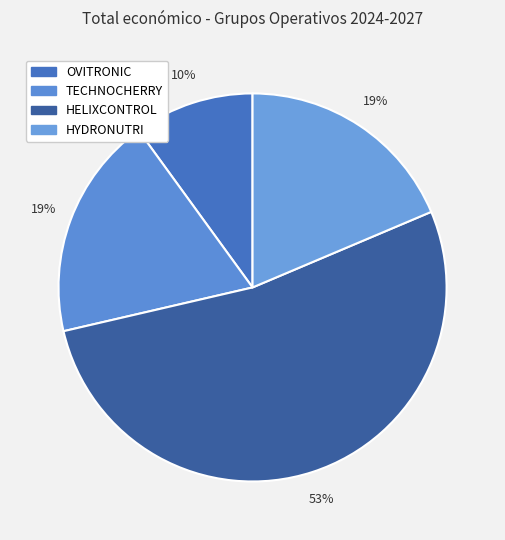

How many segments does this pie chart have?

4